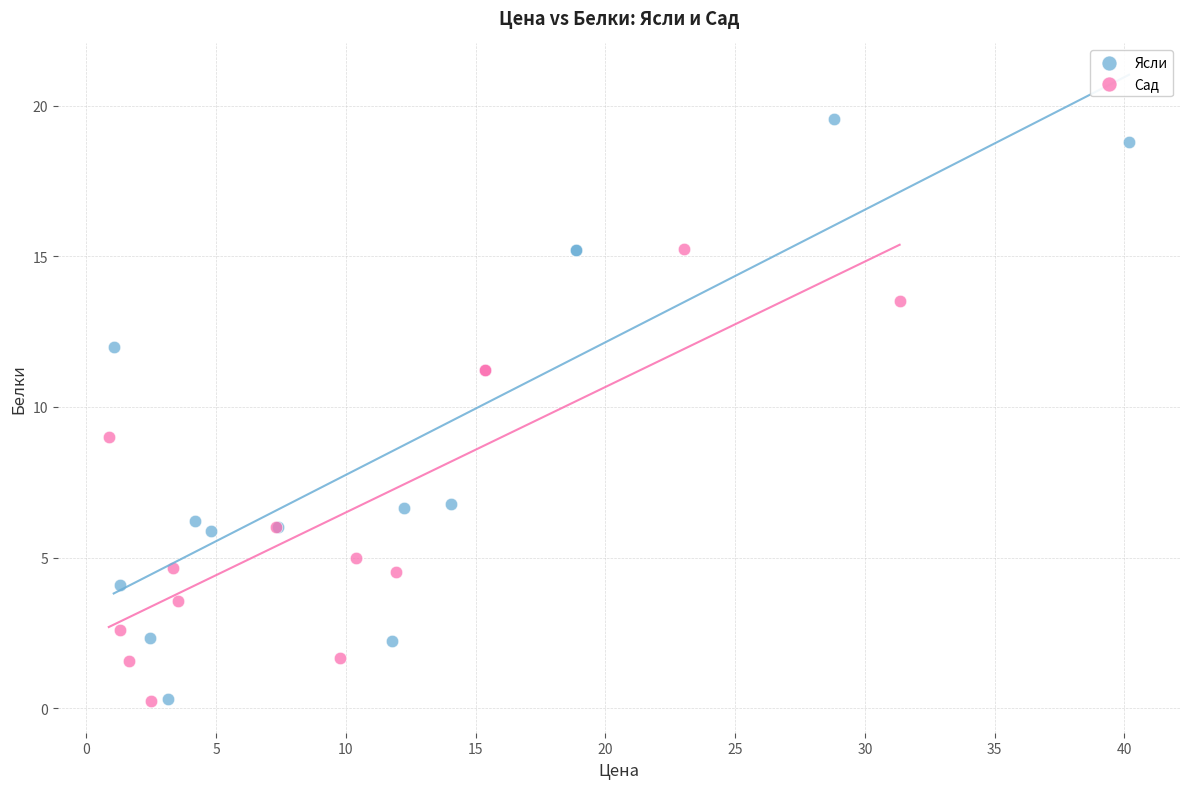

Which series reaches the maximum Y coordinate?

Ясли